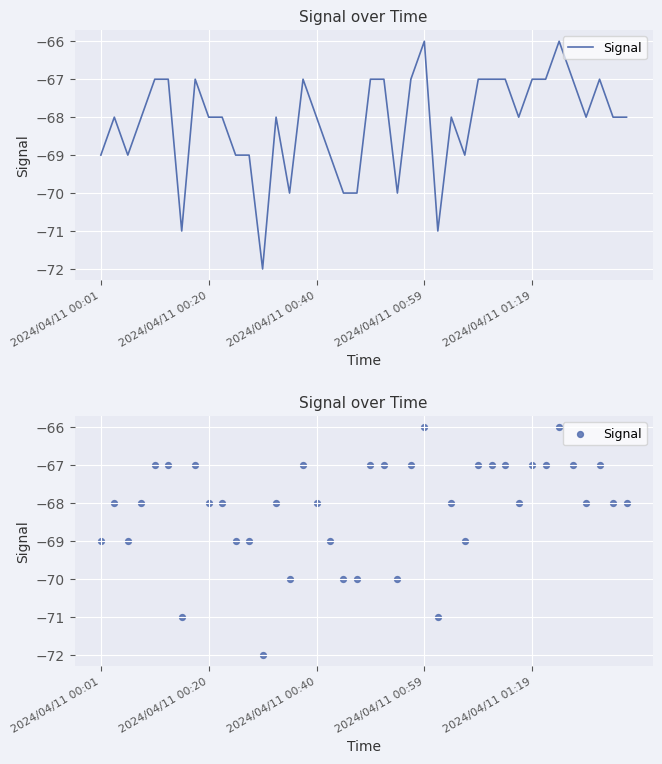

Which has a higher value, 31 or 15?

15